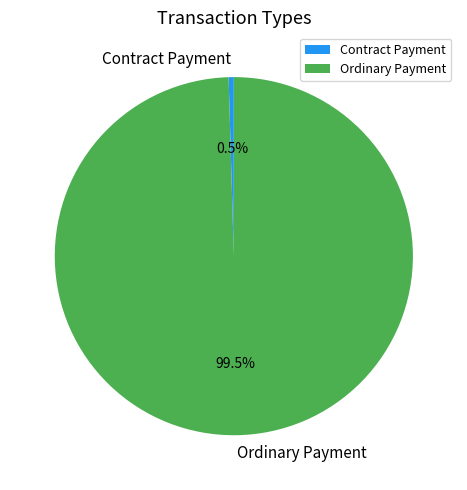

To the nearest percent, what is the combined percentage of Ordinary Payment and Contract Payment?

100%